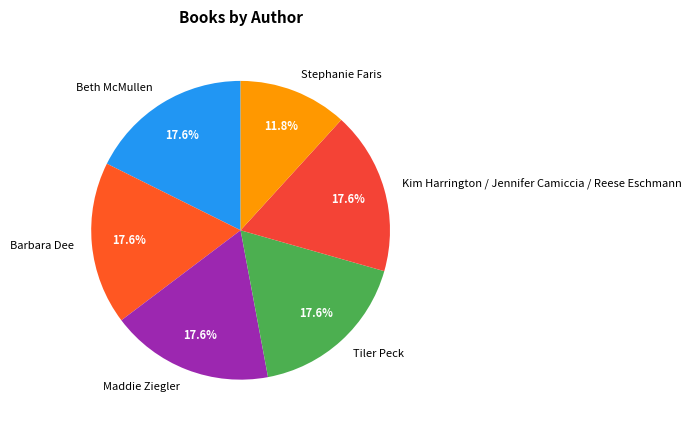

What percentage is the Kim Harrington / Jennifer Camiccia / Reese Eschmann slice, to the nearest percent?

18%